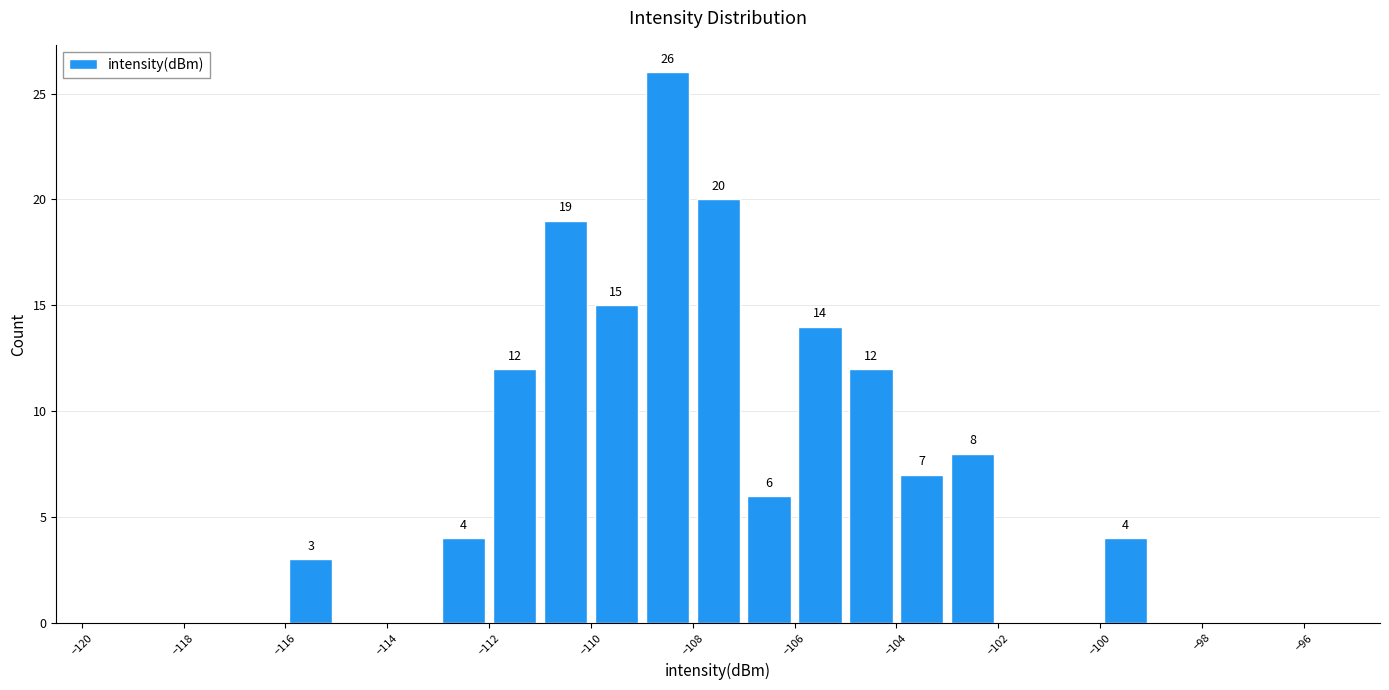

Which range on the x-axis has the tallest bar?

-109 to -108